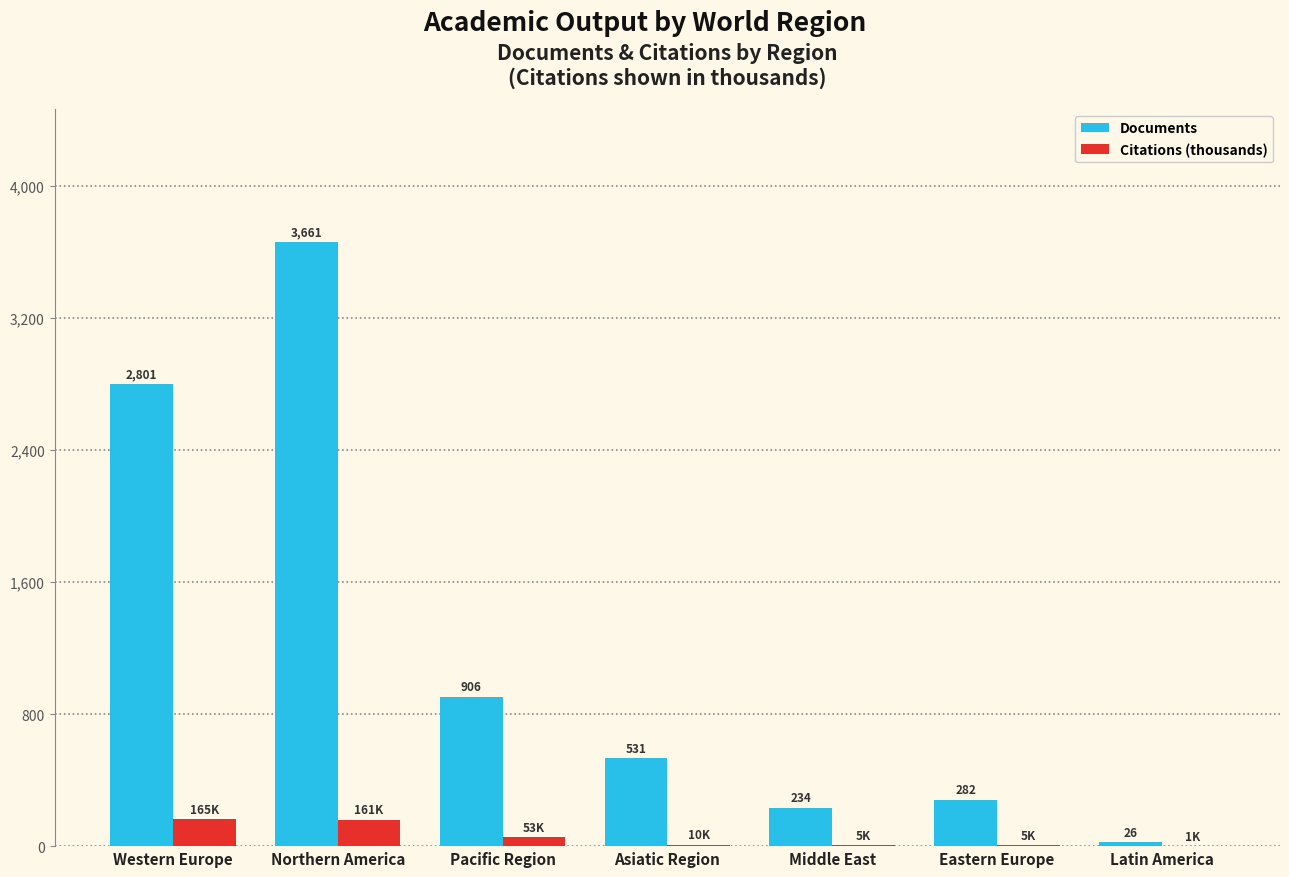

How many data points in Citations (thousands) are above 9?

4